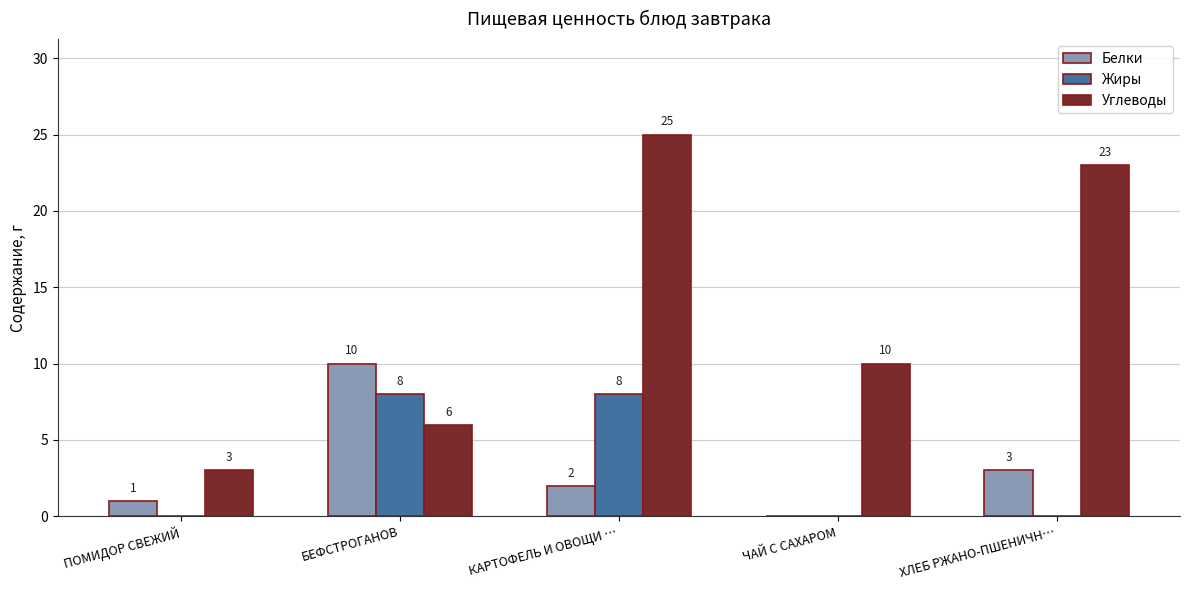

Which category has the highest value across all series?

КАРТОФЕЛЬ И ОВОЩИ …